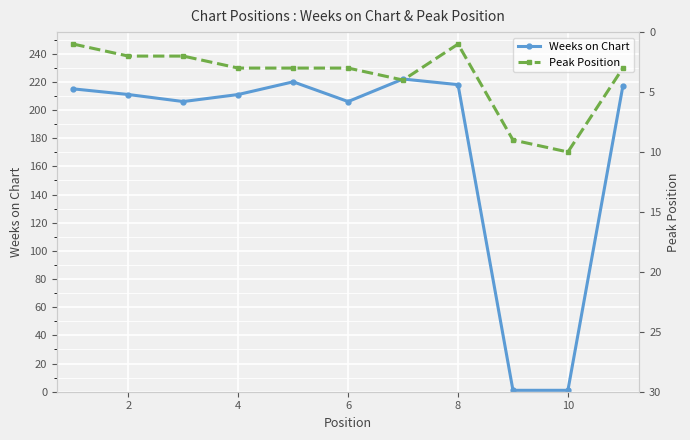

At how many categories does at least one series exceed 14?

9